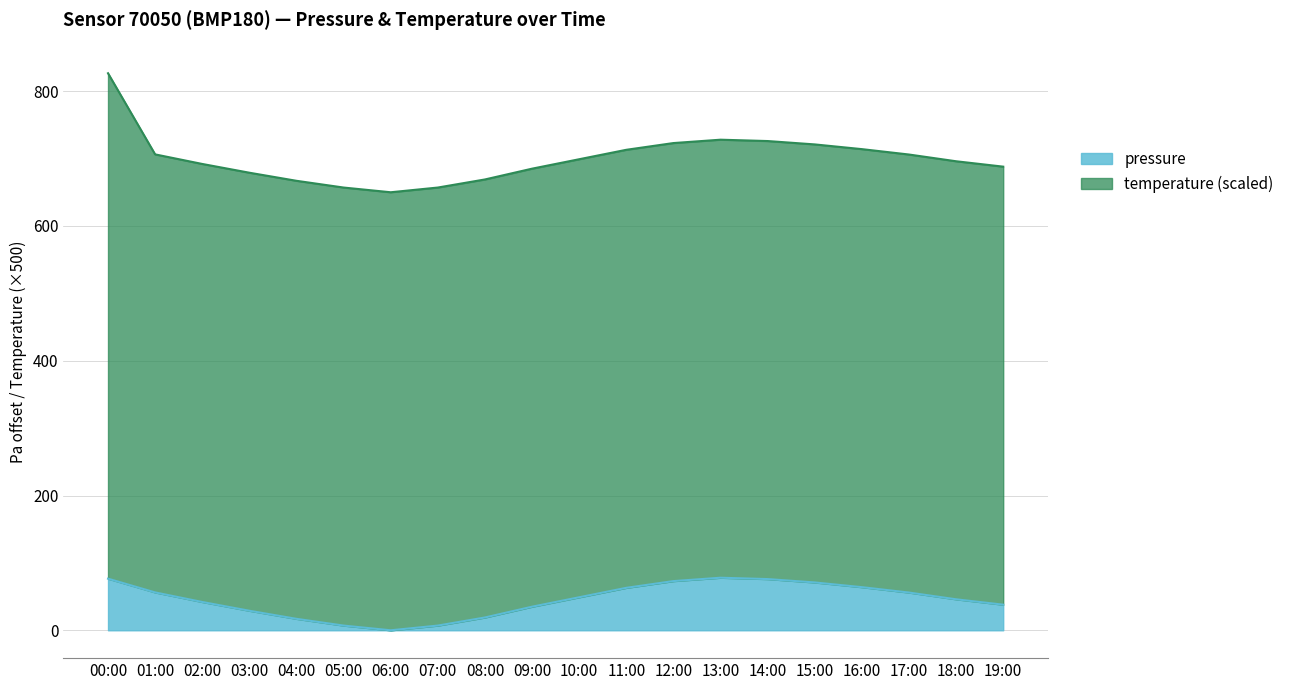

Is it true that the value at 18:00 is 25.8?

False